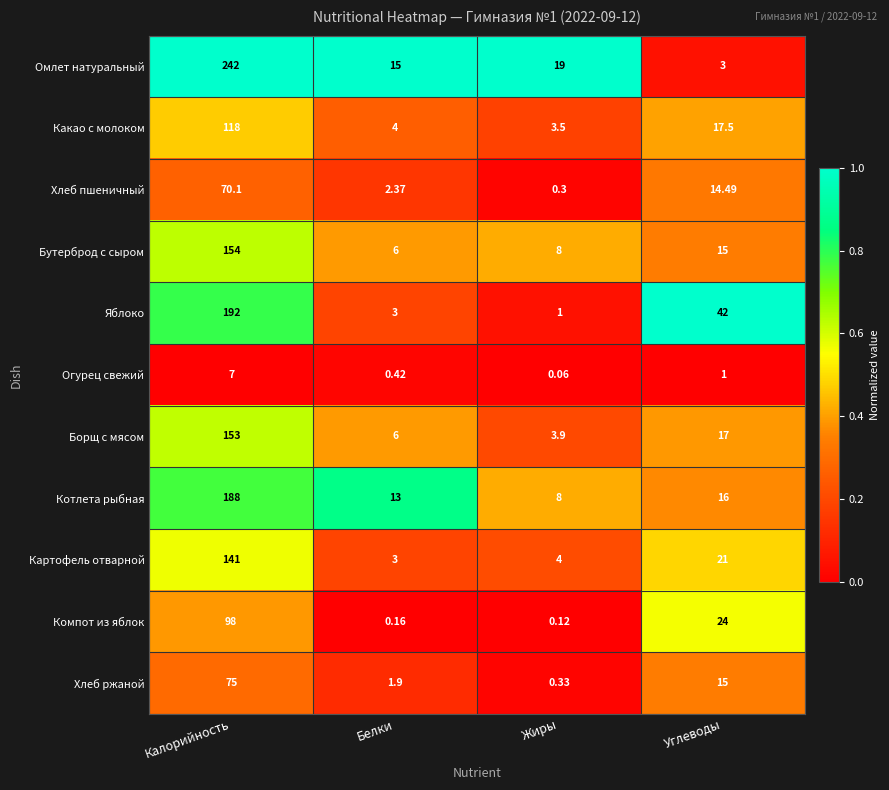

Which category has the highest value in the Картофель отварной series?

Калорийность